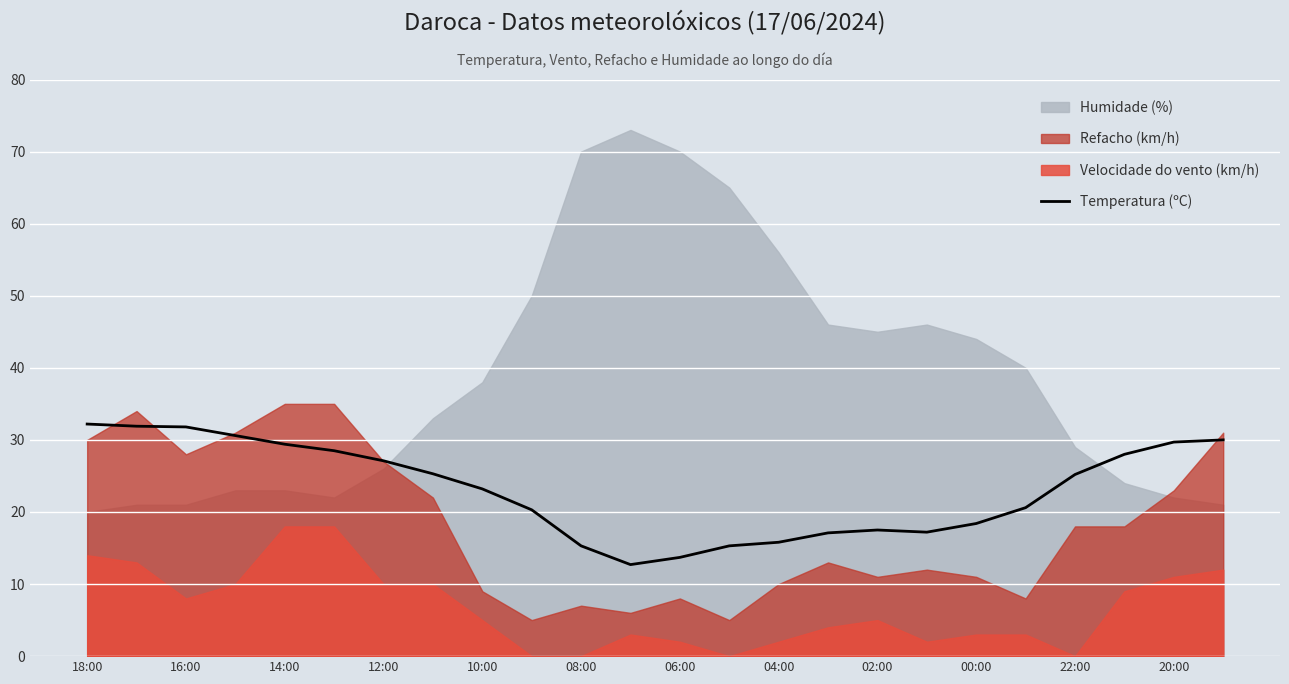

The value of Temperatura (ºC) at 12:00 is 27.1. True or false?

True